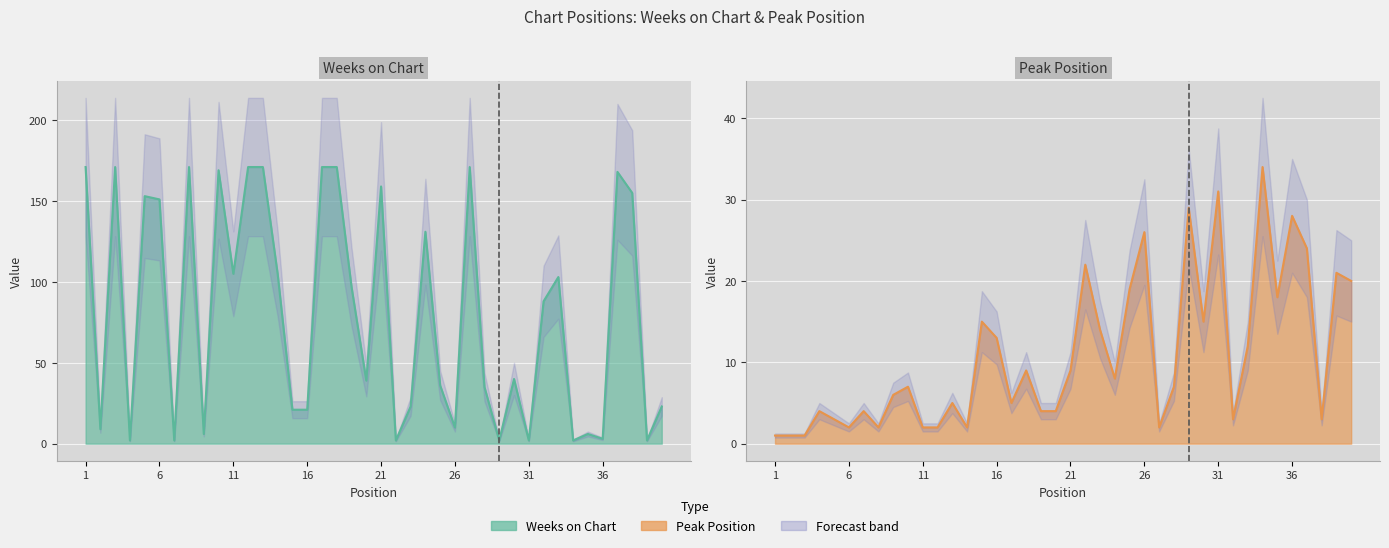

True or false: Weeks on Chart and Peak Position cross at least once.

True